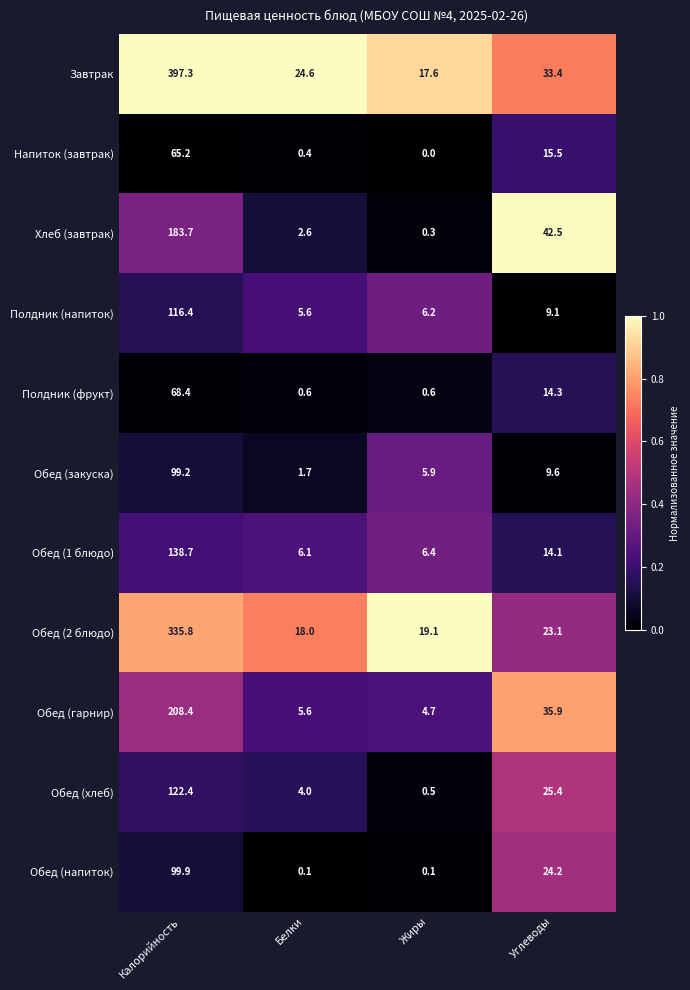

Rank the series by their maximum value, from lowest to highest.

Напиток (завтрак), Полдник (фрукт), Обед (закуска), Обед (напиток), Полдник (напиток), Обед (хлеб), Обед (1 блюдо), Хлеб (завтрак), Обед (гарнир), Обед (2 блюдо), Завтрак